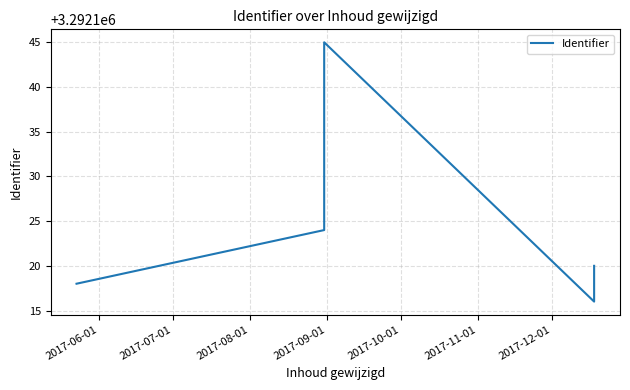

How many series are shown in this chart?

1